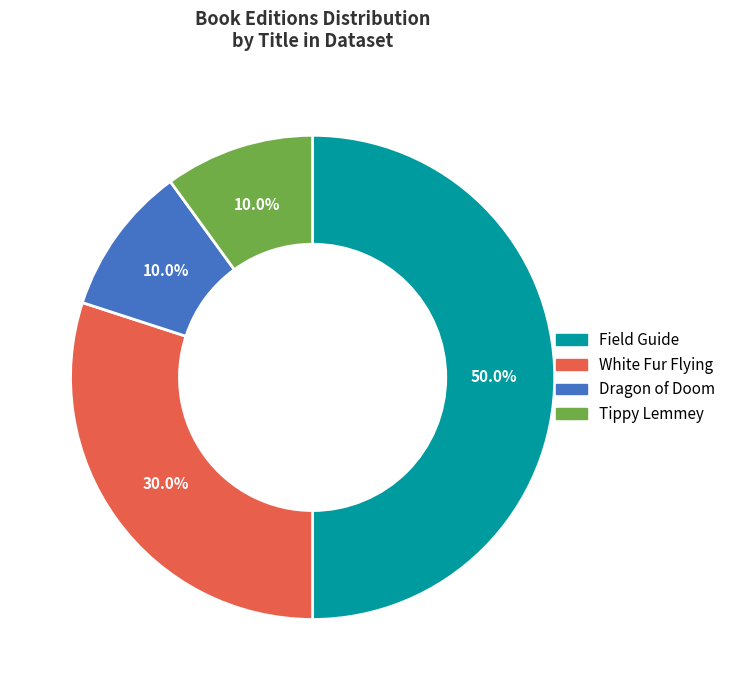

Is it true that Tippy Lemmey is 17% of the pie?

False